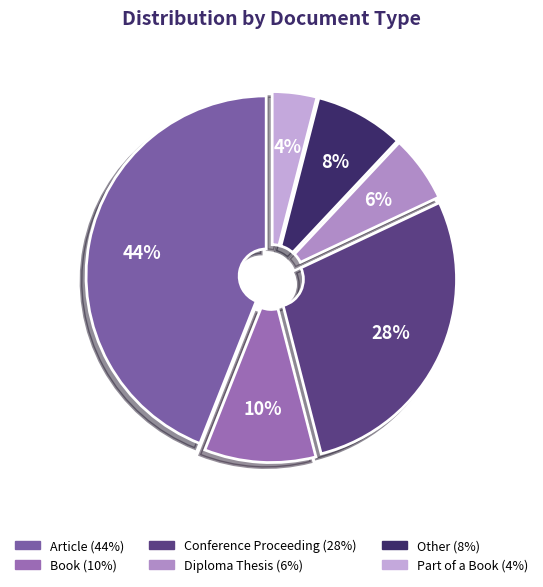

Is there a majority slice in this chart?

No